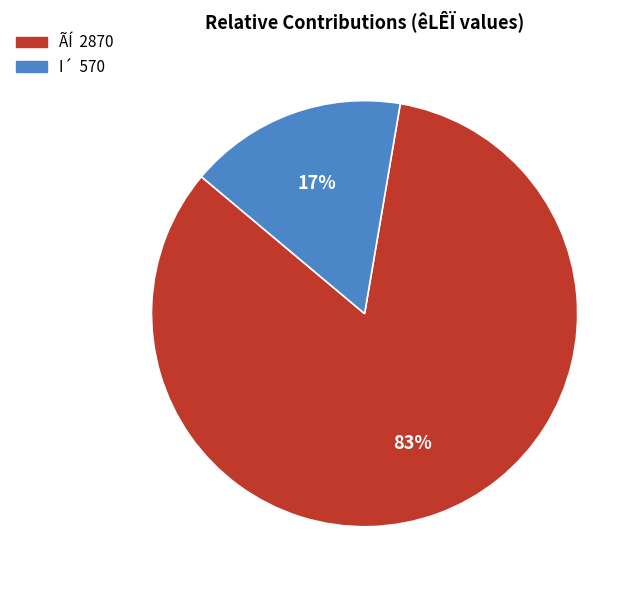

Is there any slice that represents more than half of the pie?

Yes